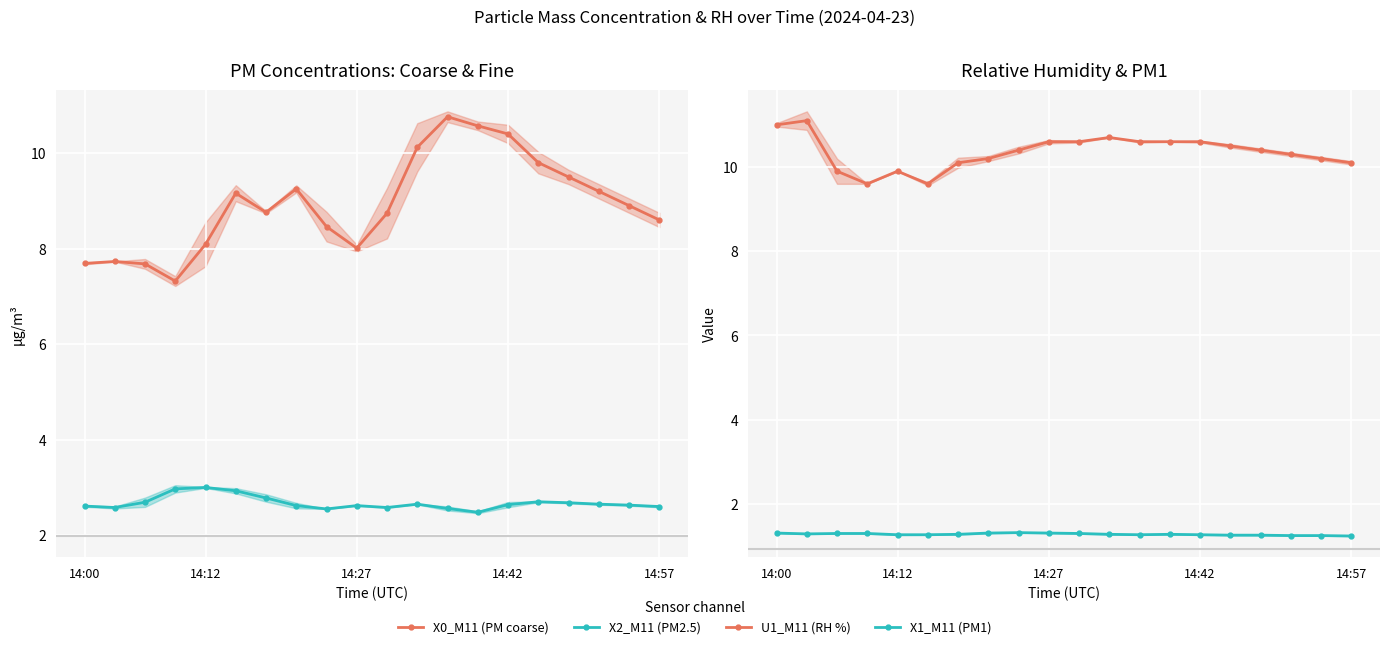

What is the smallest value displayed?

1.2